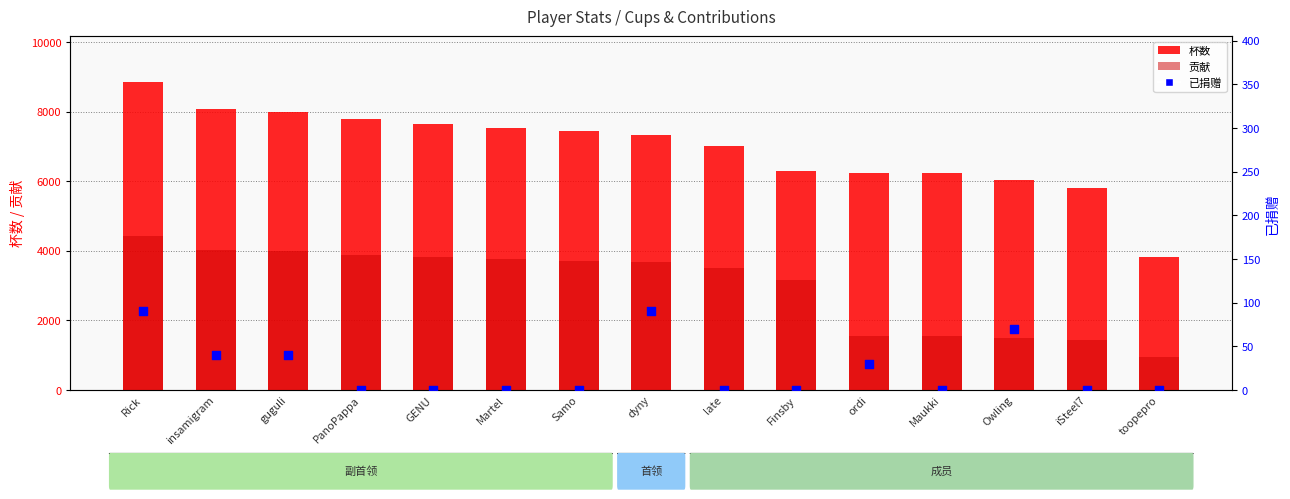

At how many categories does at least one series exceed 865?

15